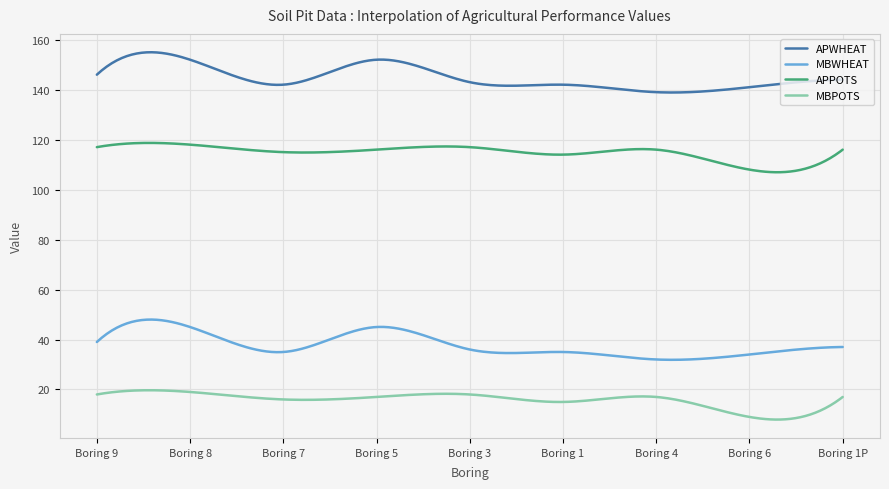

What is the difference between the maximum and minimum values in the APPOTS series?

11.7